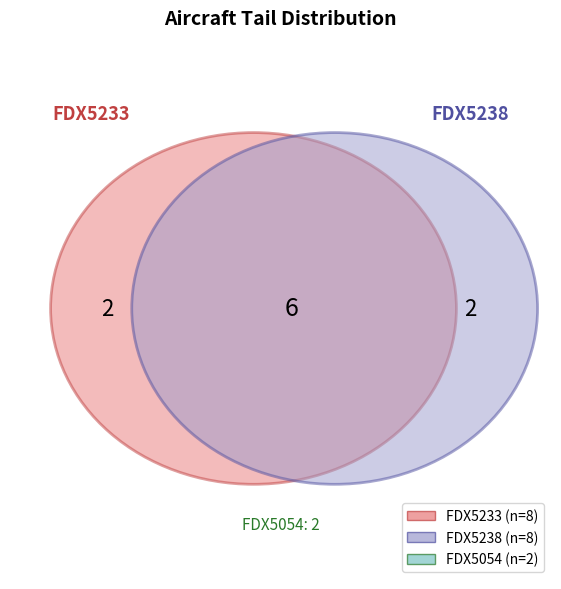

Rank the categories by value from lowest to highest.

FDX5054, FDX5233, FDX5238